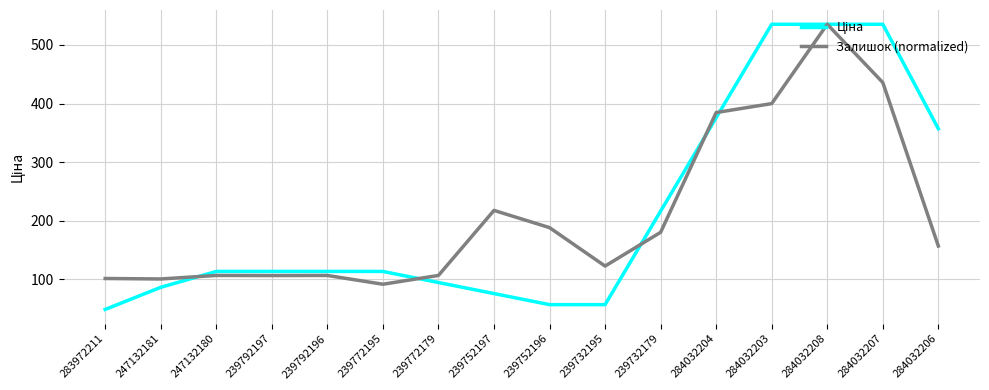

What position from the right is 239792196?

12